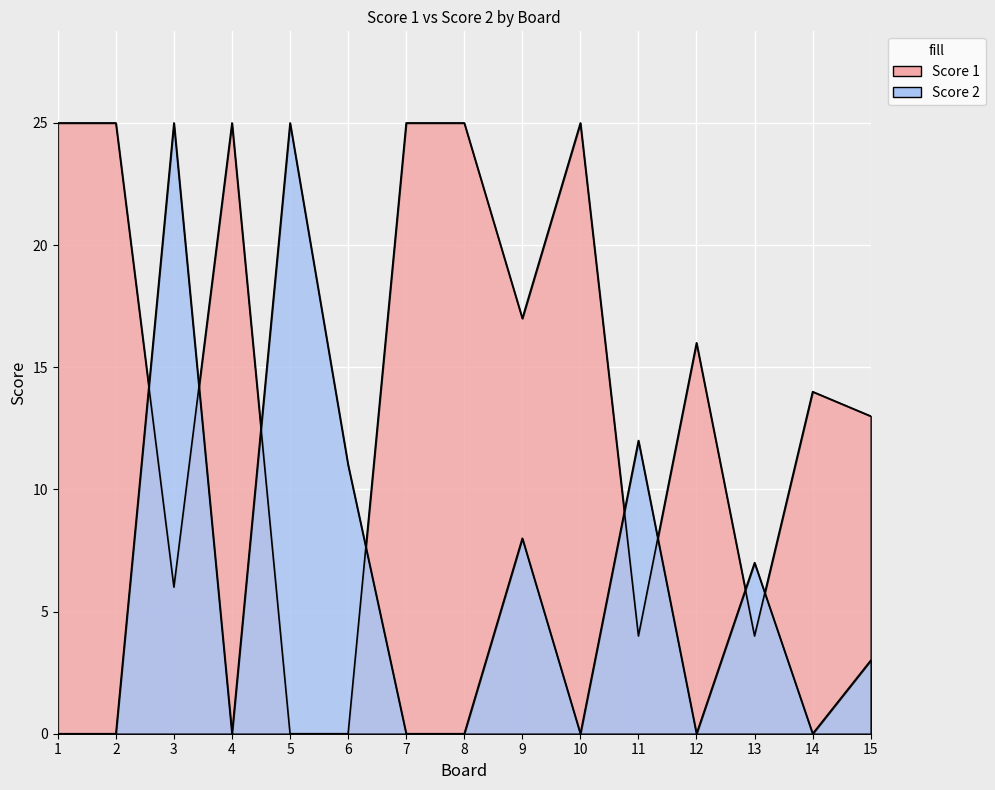

At how many categories does at least one series exceed 20?

8